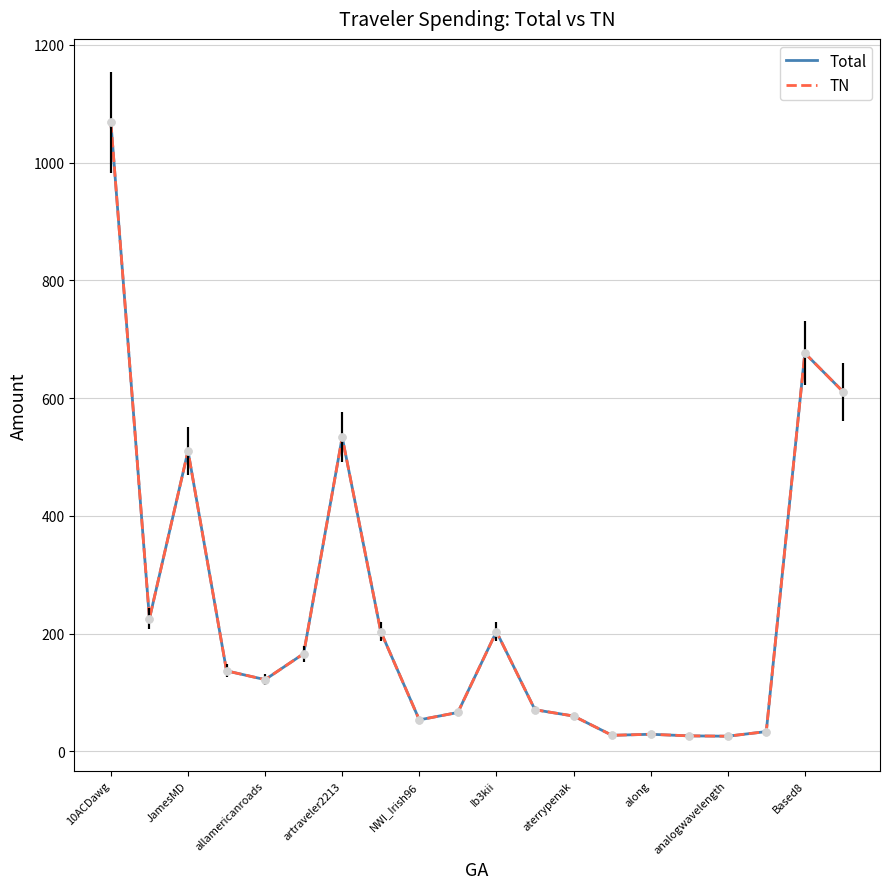

What is the minimum value for Total?

25.6